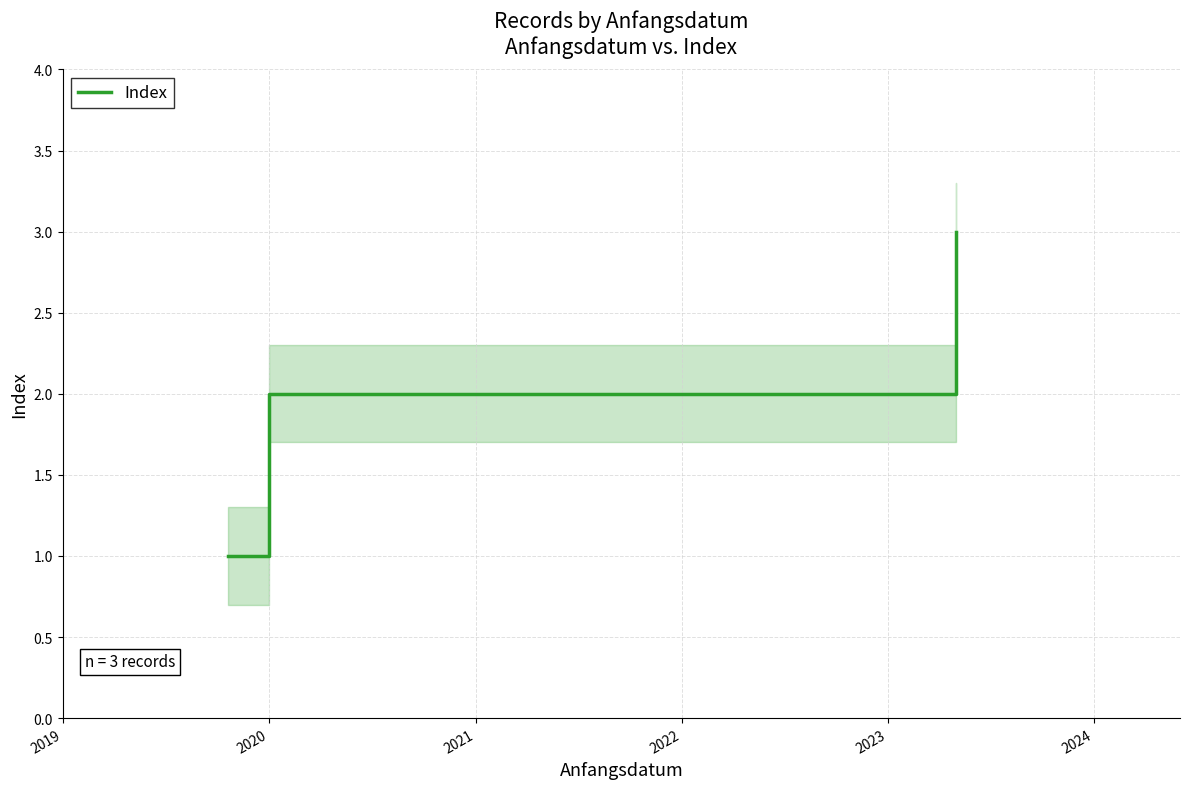

What is the highest value of the Index series?

3